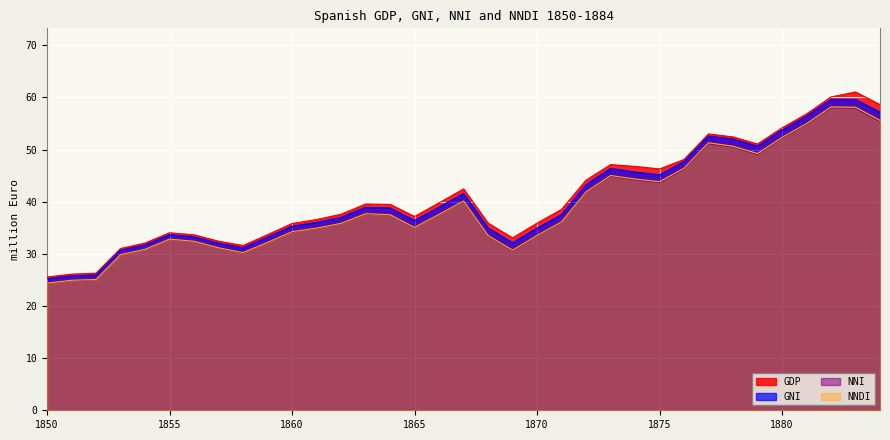

What is the sum of all GDP values?

1437.8